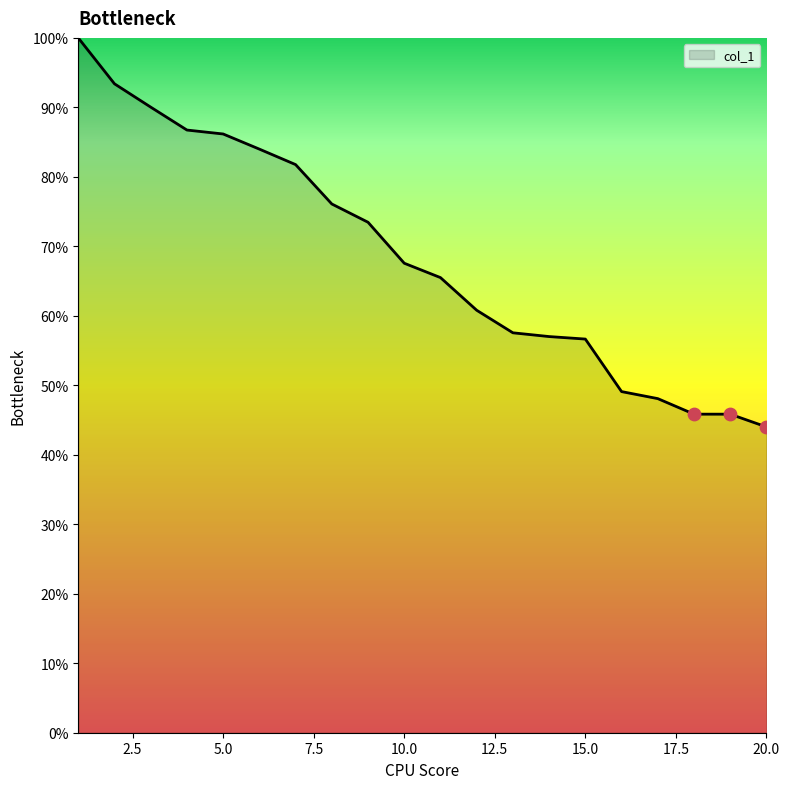

What is the greatest value displayed?

100.0